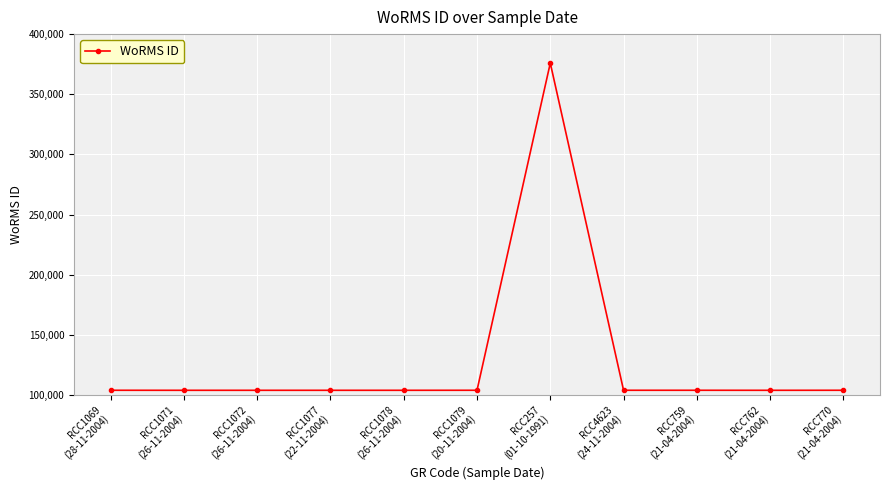

What is the maximum value shown in the chart?

375922